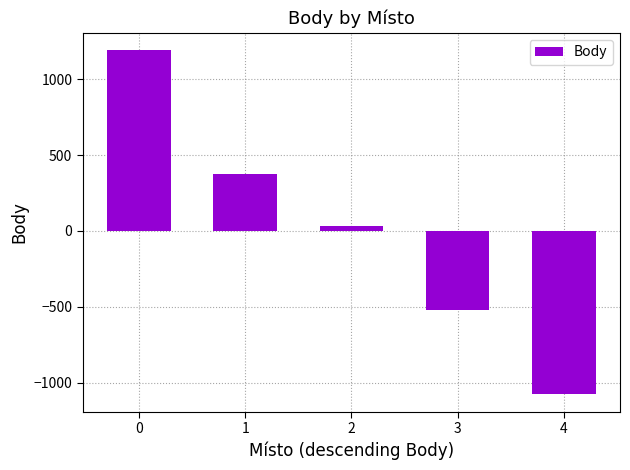

How many values are above zero?

3